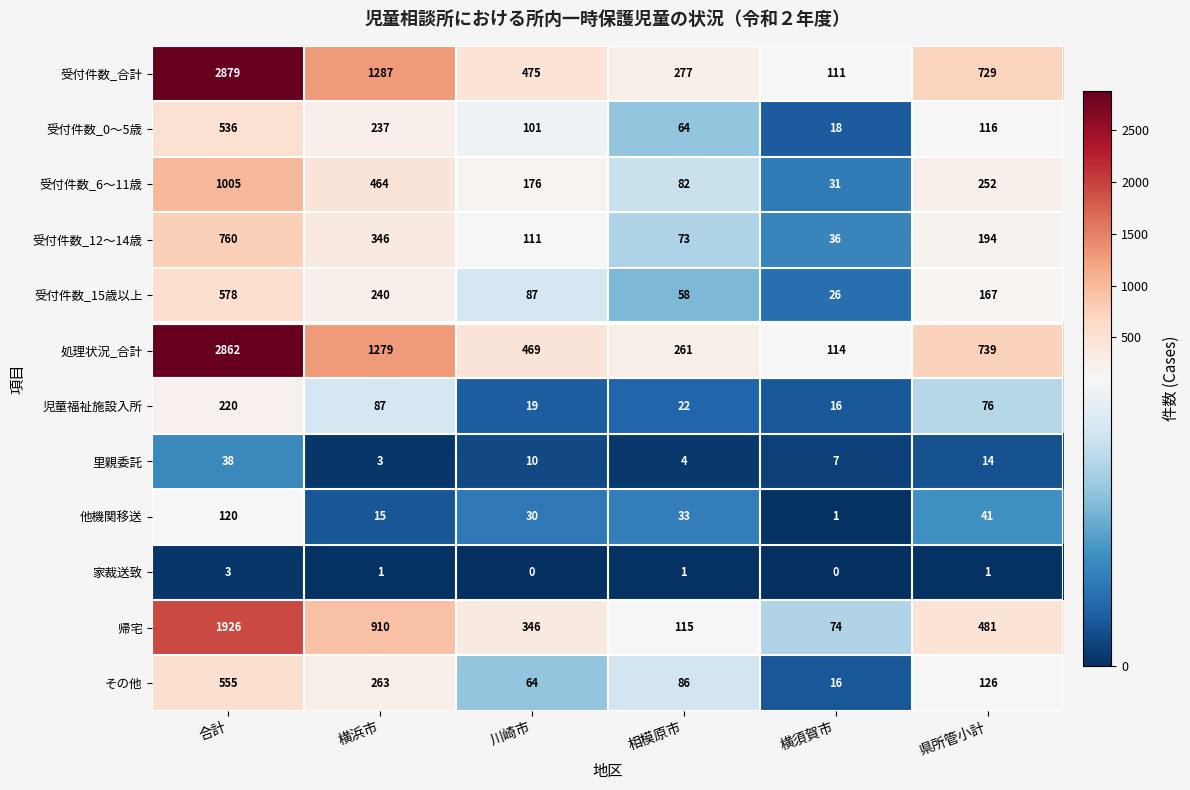

Which series has the widest spread of values?

受付件数_合計